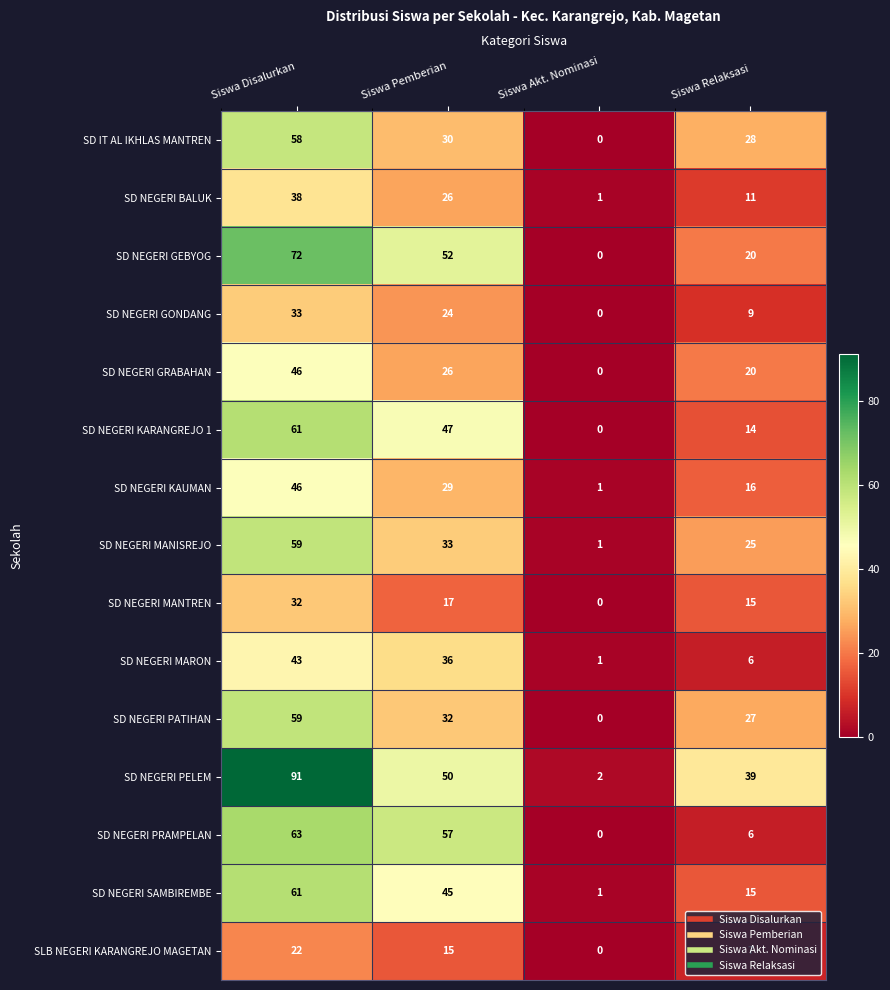

At which label does SD NEGERI GEBYOG reach its peak?

Siswa Disalurkan